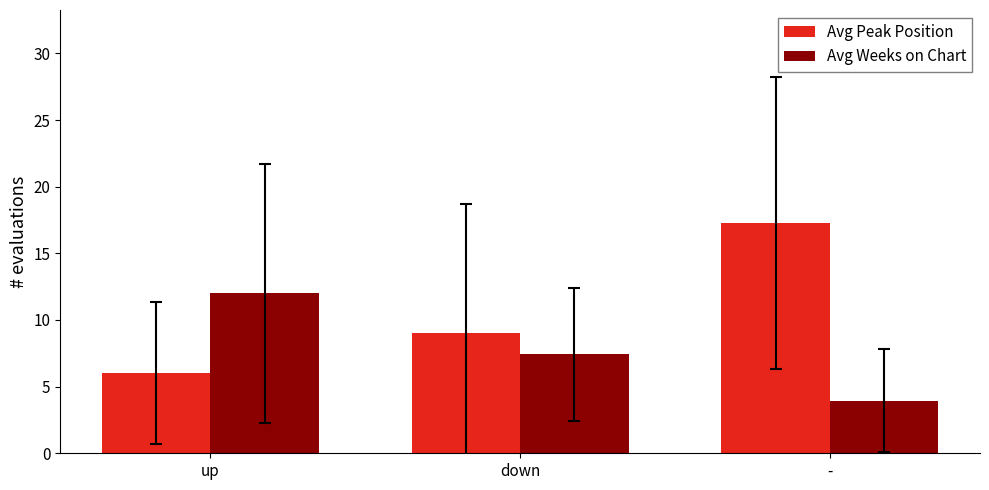

At how many categories does at least one series exceed 7?

3